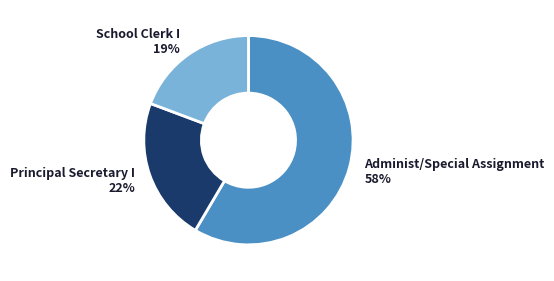

Which category has the biggest portion of the pie?

Administ/Special Assignment